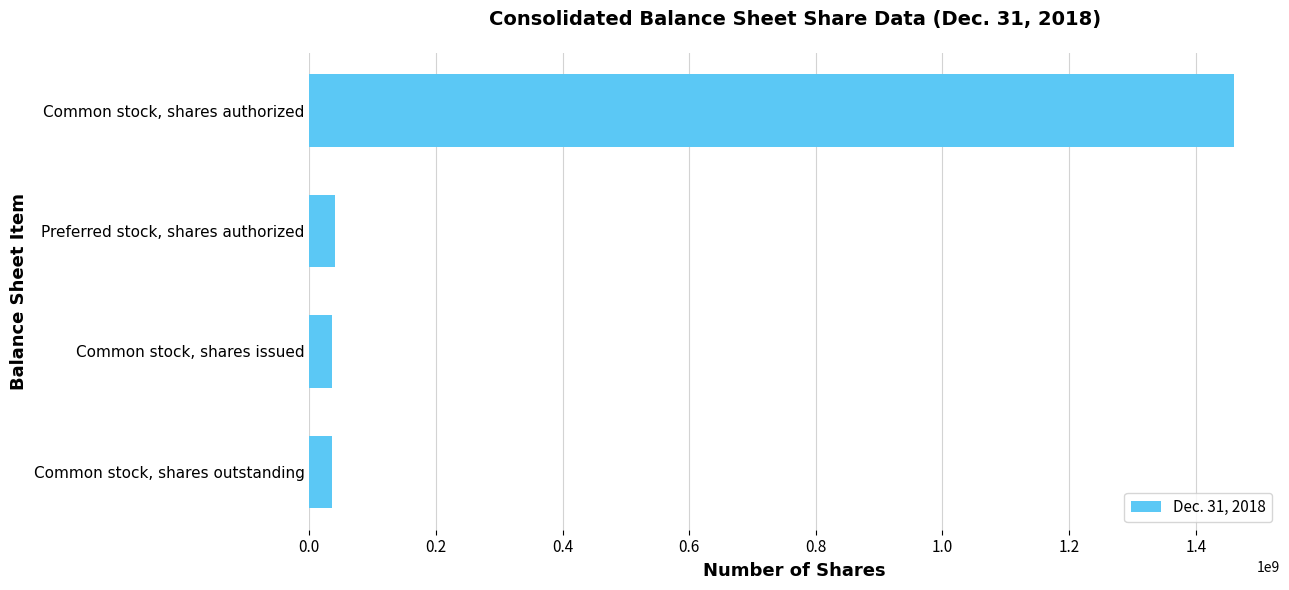

What is the minimum value shown in the chart?

35343256